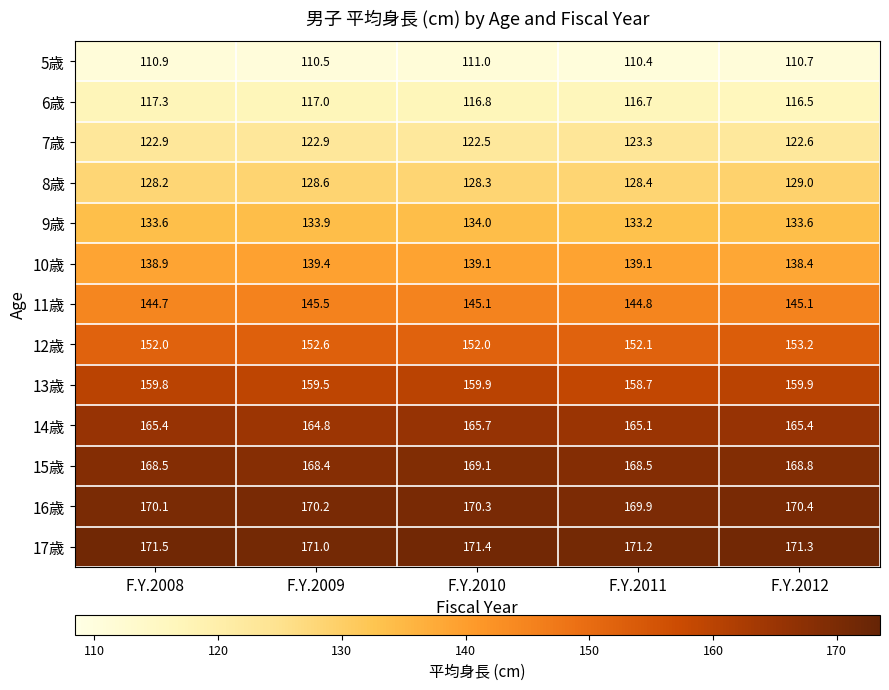

What is the total value across all series at F.Y.2012?

1884.9